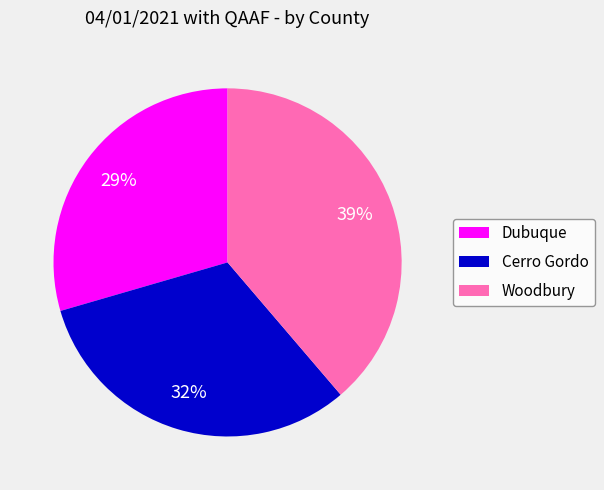

To the nearest percent, what portion does Dubuque represent?

29%